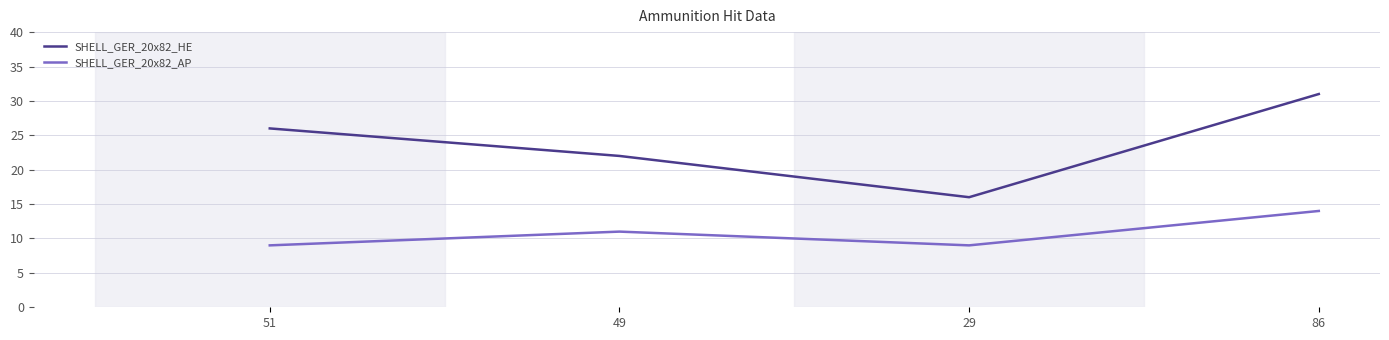

At how many categories does at least one series exceed 30?

1